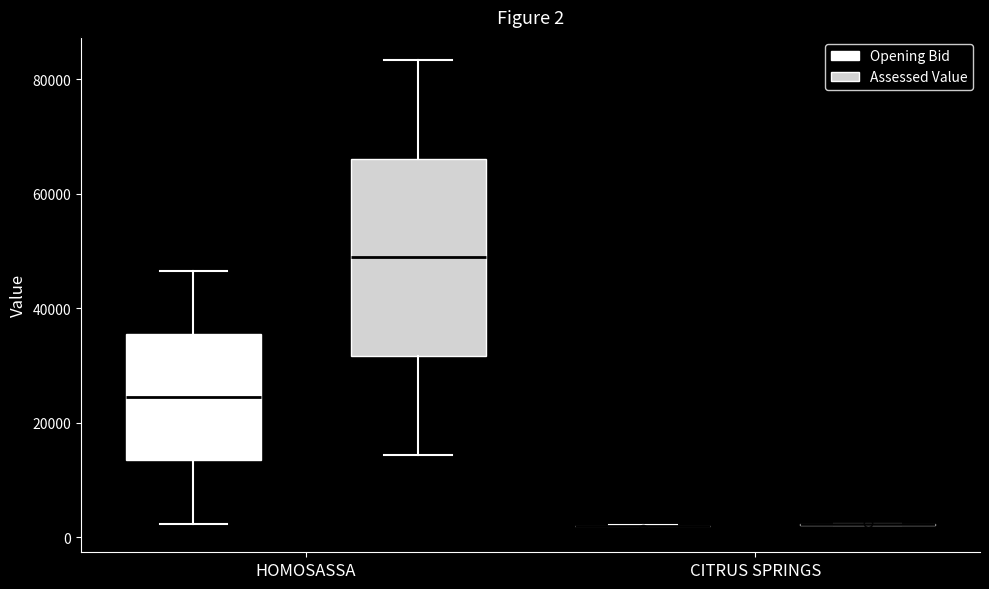

Comparing the boxes themselves (not the whiskers), which one is the tallest?

HOMOSASSA (Assessed Value)